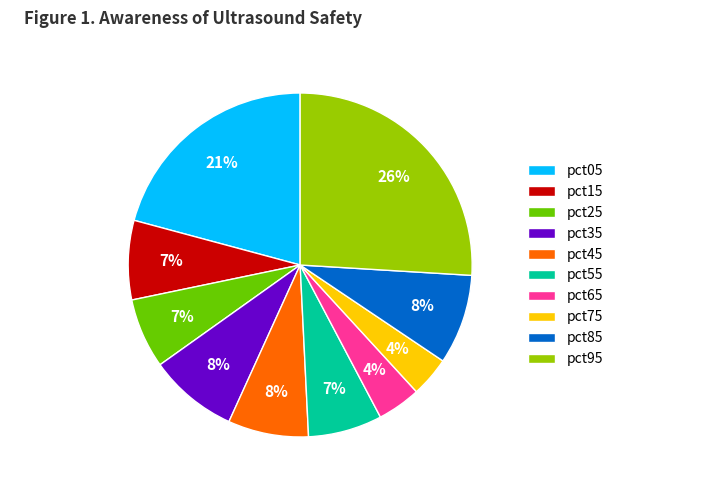

How many slices are in this pie chart?

10